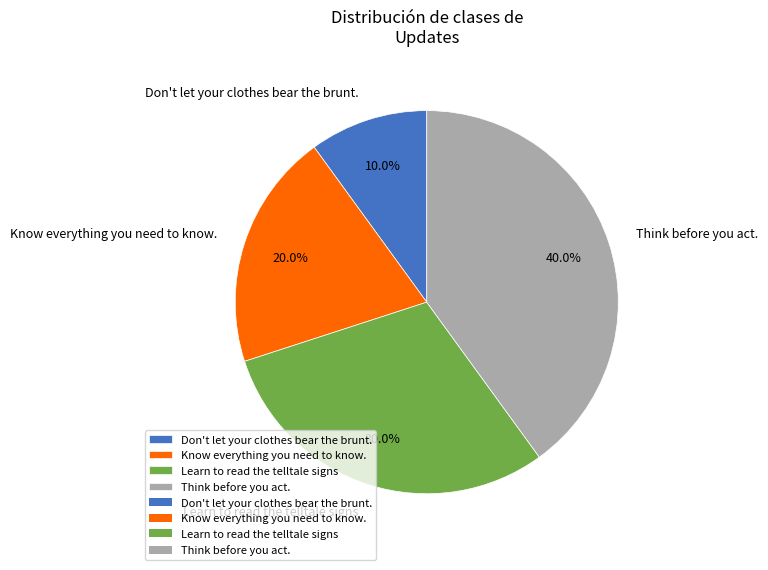

Between Learn to read the telltale signs and Think before you act., which is larger?

Think before you act.